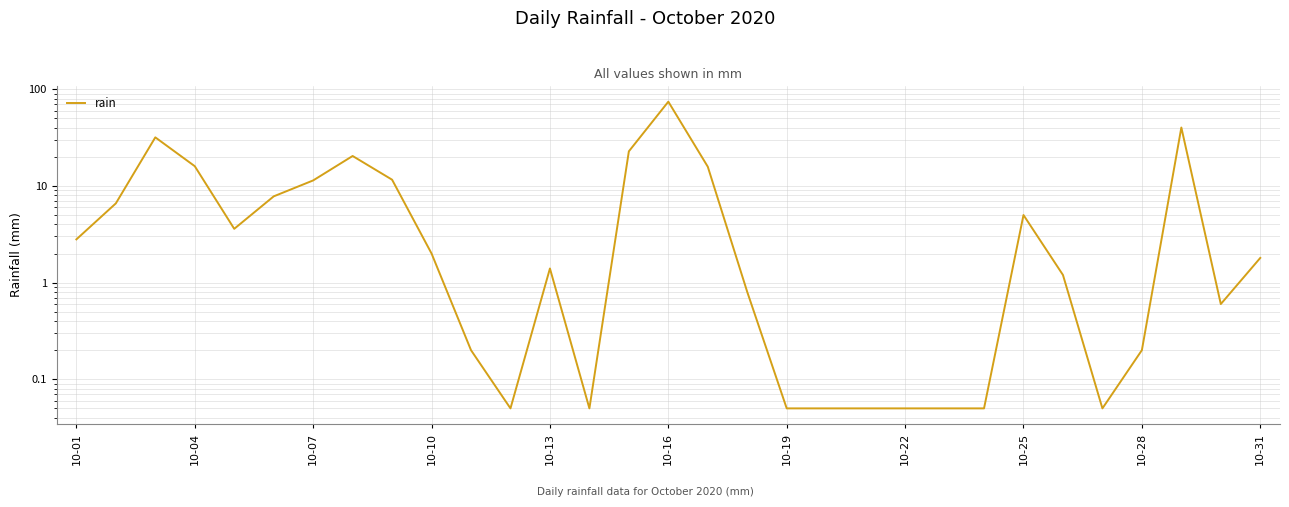

What is the sum of all values?

278.9